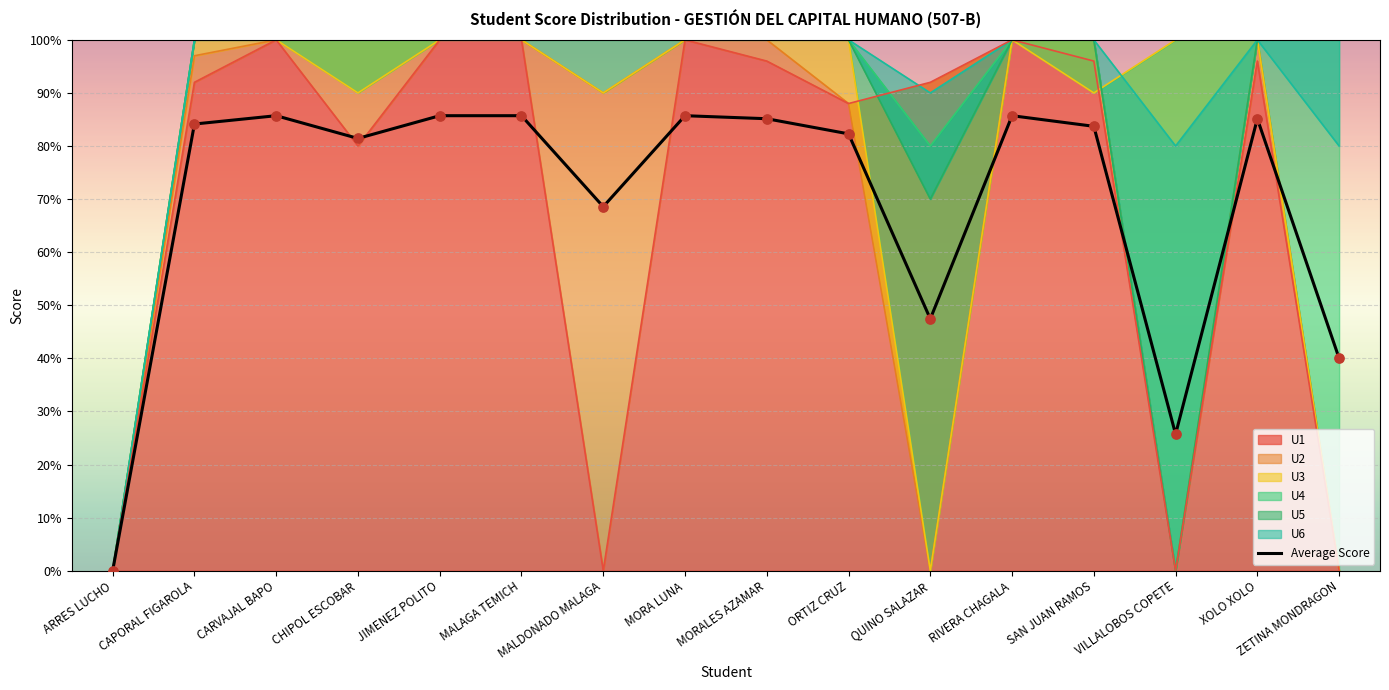

Which has a higher value, MALDONADO MALAGA or QUINO SALAZAR?

MALDONADO MALAGA